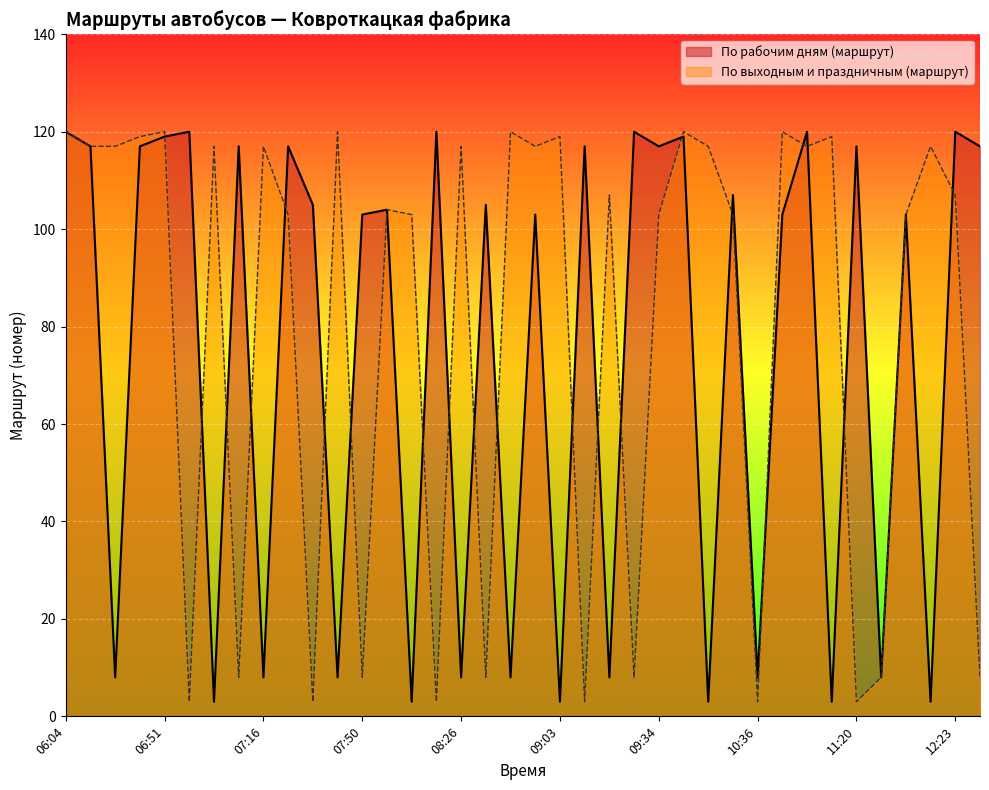

Is it true that По выходным и праздничным (маршрут) equals 103 at 12:00?

True